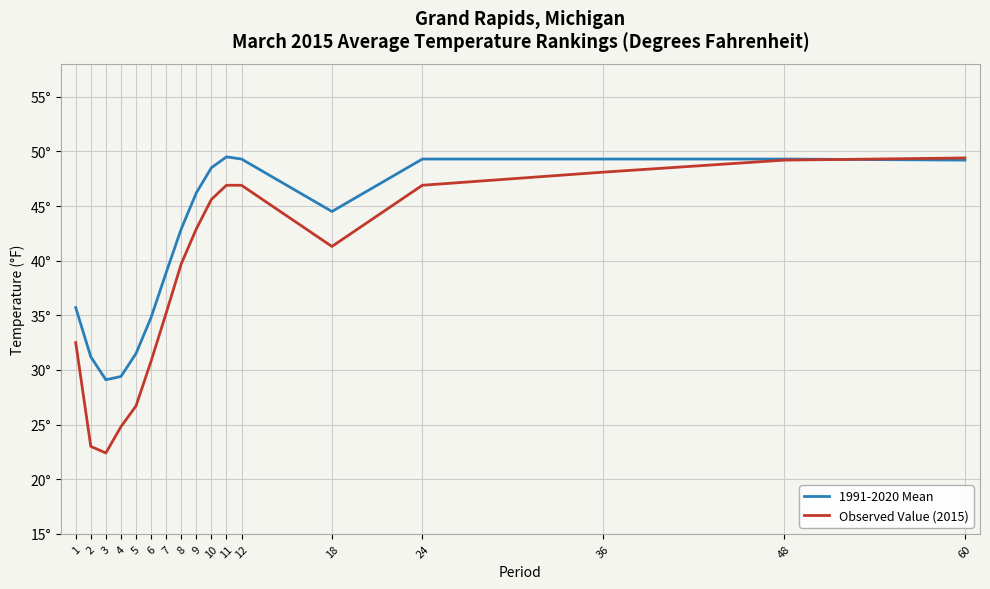

Is it true that 1991-2020 Mean equals 49.2 at 60?

True